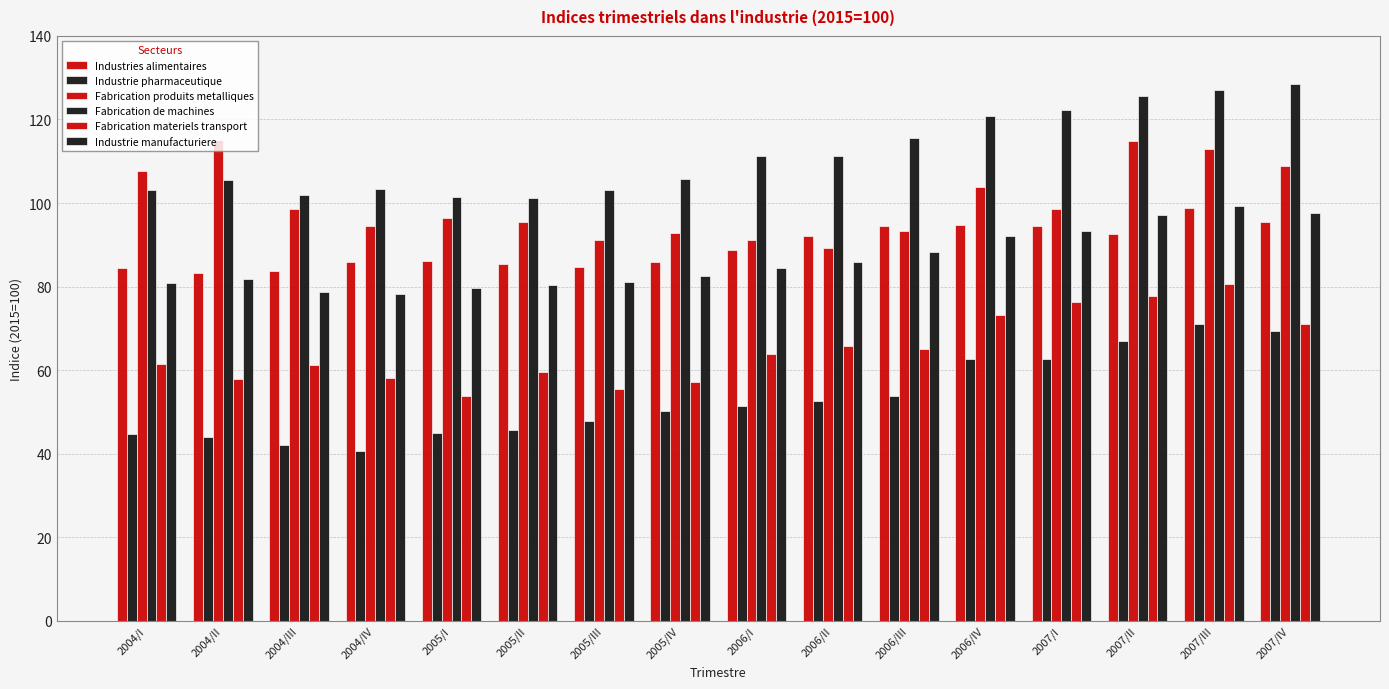

How many data points does each series have?

16